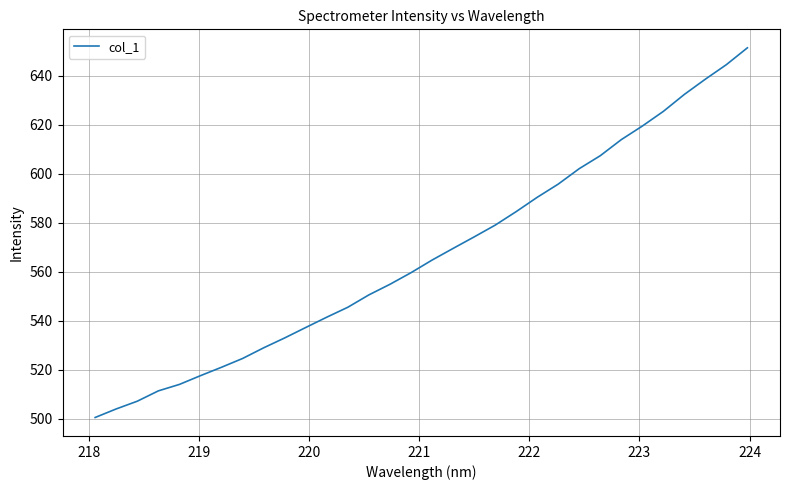

What is the greatest value displayed?

651.5